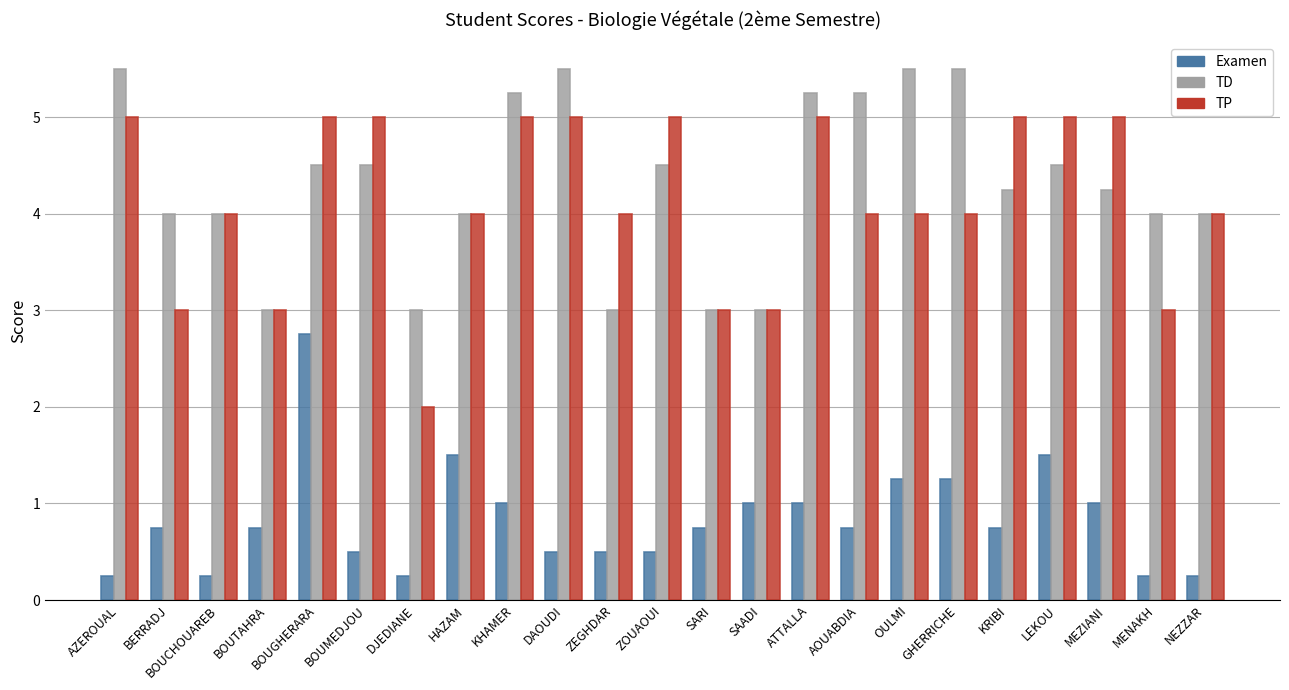

The value of TP at ZOUAOUI is 5.0. True or false?

True